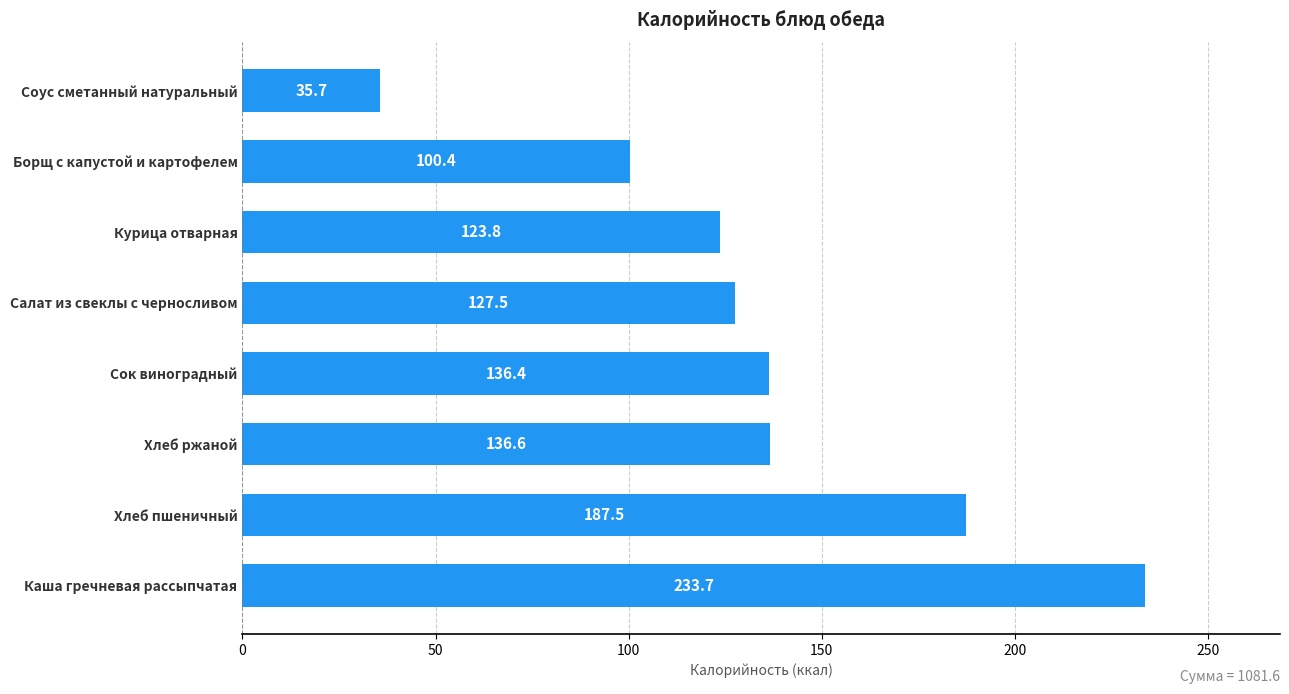

What is the sum of all values?

1081.6